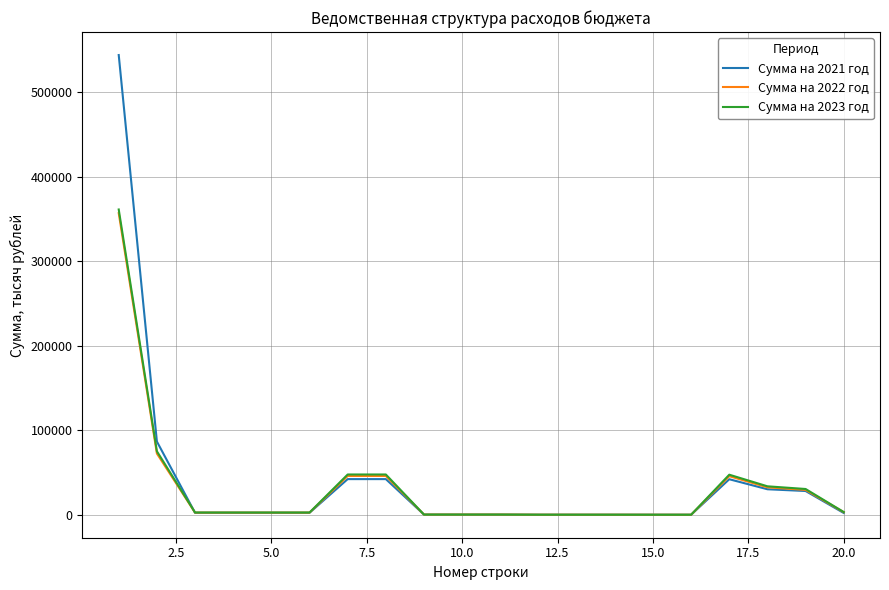

Which series has the widest spread of values?

Сумма на 2021 год